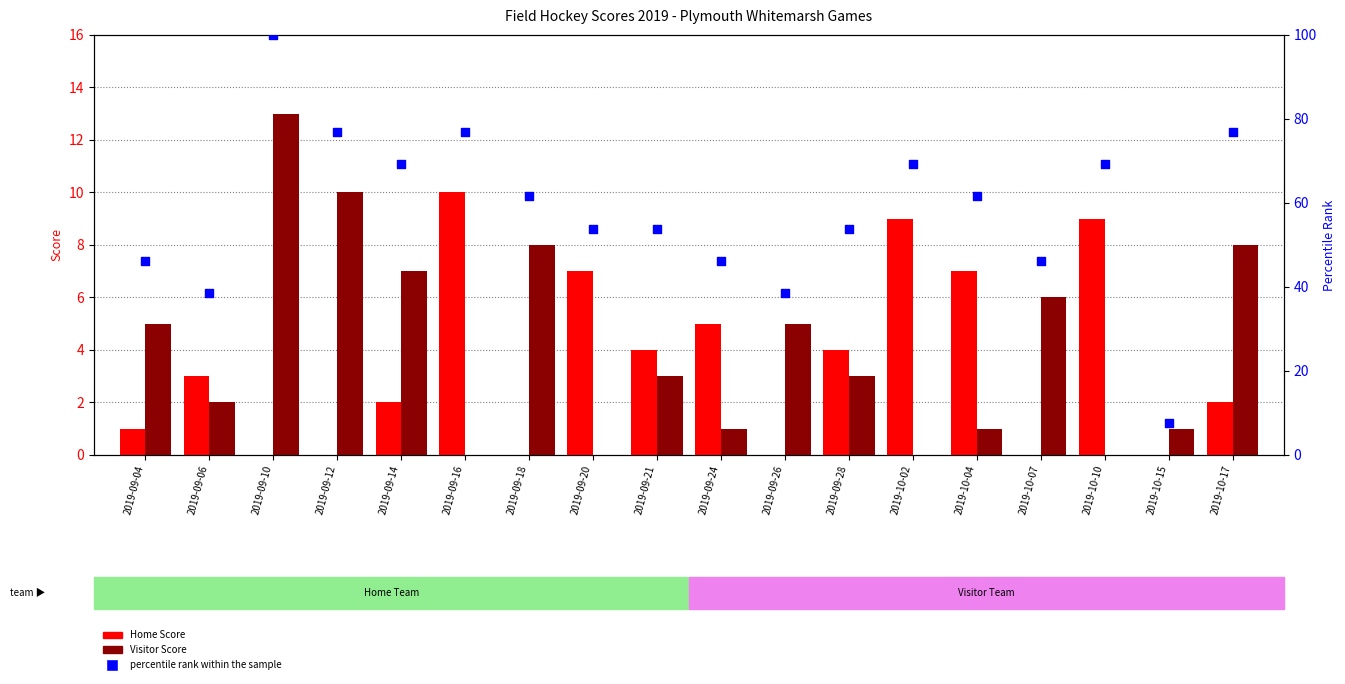

At which category is the sum across all series the highest?

2019-09-10